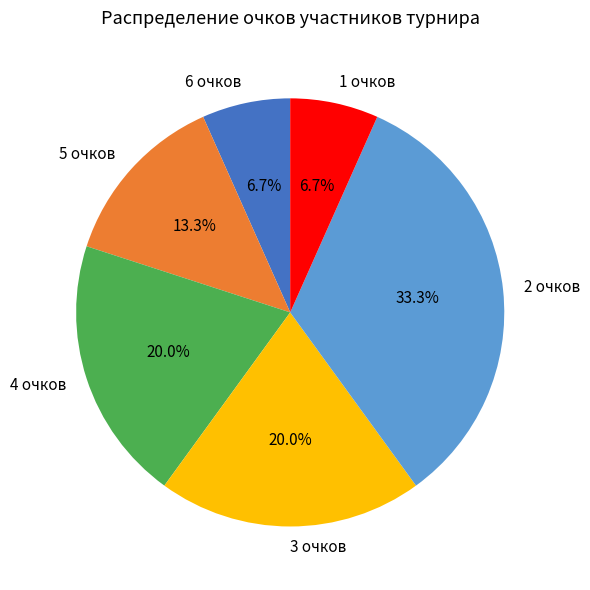

Is 4 очков the majority of the pie?

No